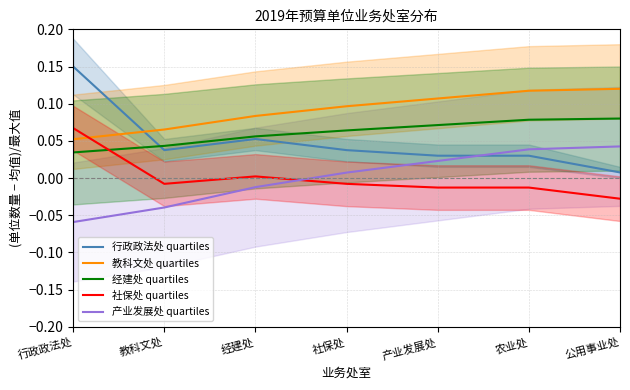

Reading right to left, list all the values displayed in this chart.

行政政法处 quartiles: 0.0	0.0	0.0	0.0	0.1	0.0	0.1
教科文处 quartiles: 0.1	0.1	0.1	0.1	0.1	0.1	0.1
经建处 quartiles: 0.1	0.1	0.1	0.1	0.1	0.0	0.0
社保处 quartiles: -0.0	-0.0	-0.0	-0.0	0.0	-0.0	0.1
产业发展处 quartiles: 0.0	0.0	0.0	0.0	-0.0	-0.0	-0.1